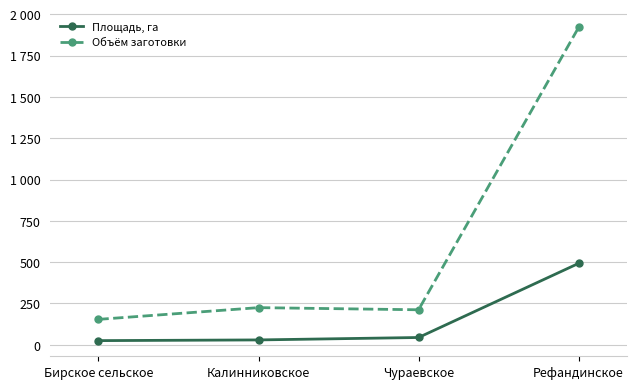

True or false: Площадь, га and Объём заготовки intersect in this chart.

False